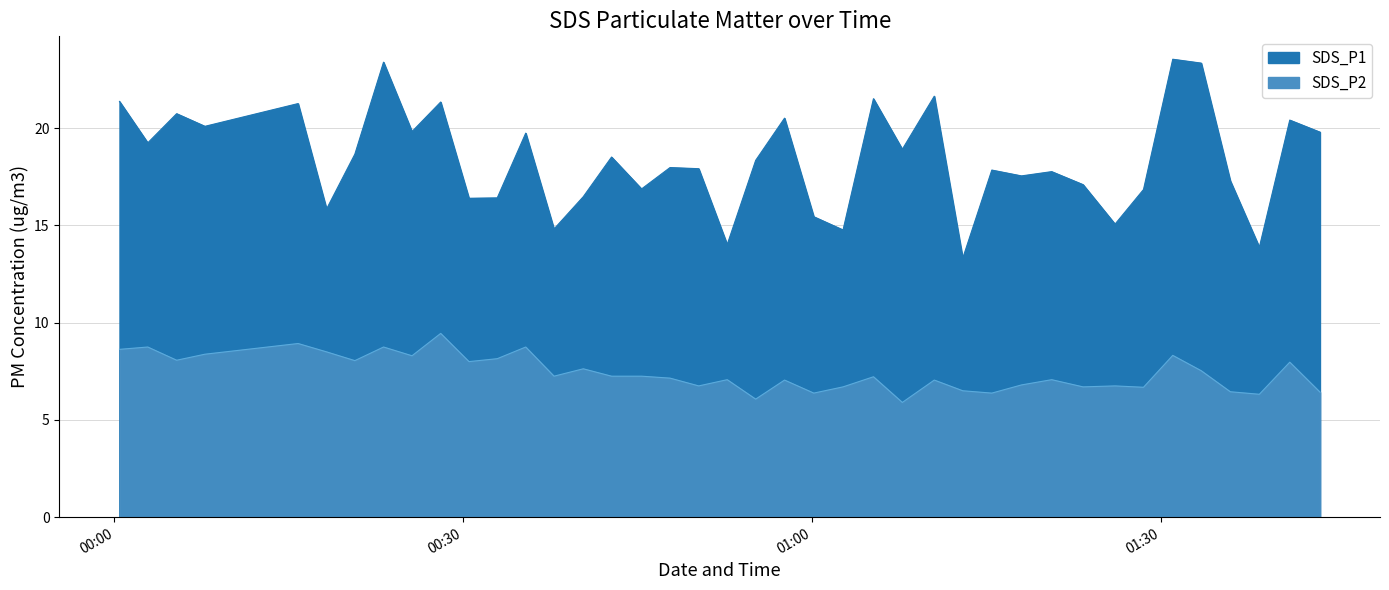

List the series in order of their overall mean, highest first.

SDS_P1, SDS_P2